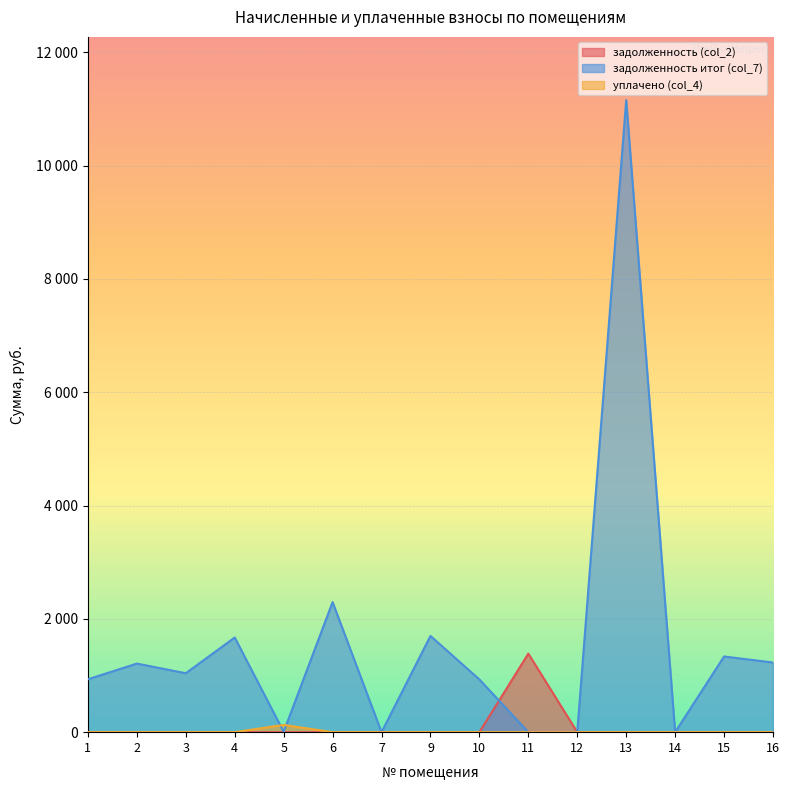

At 3, list the series in order from smallest to largest.

задолженность (col_2), уплачено (col_4), задолженность итог (col_7)